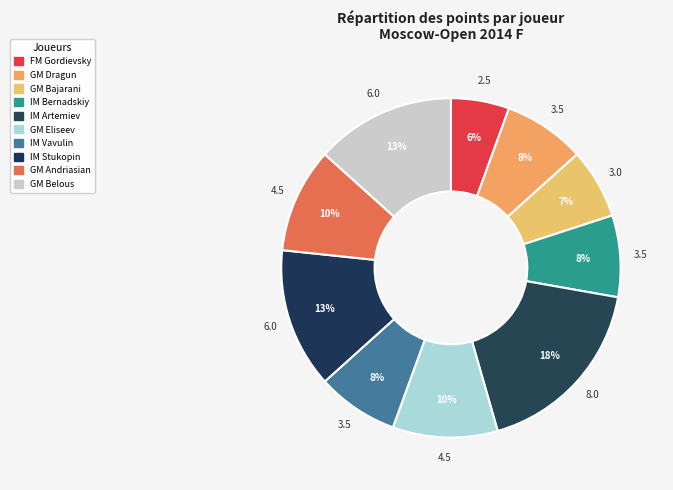

How many slices are in this pie chart?

10